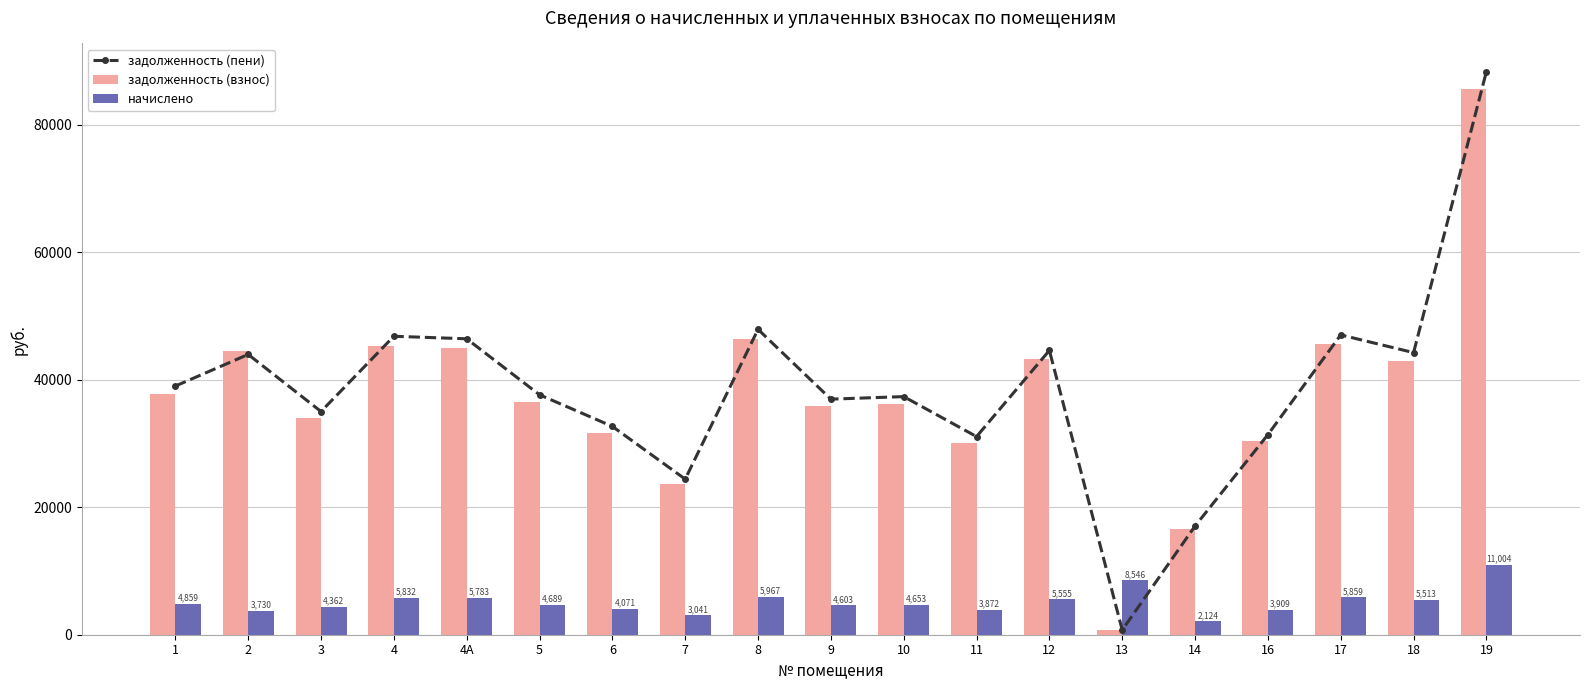

What value does the начислено series have at 19?

11004.1